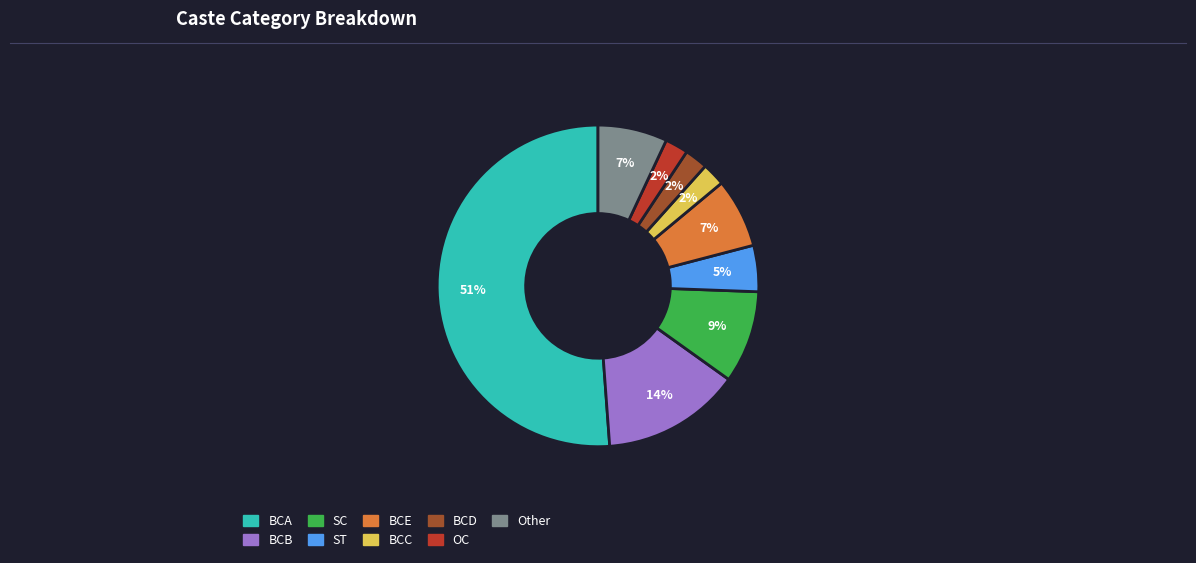

Is SC the majority of the pie?

No